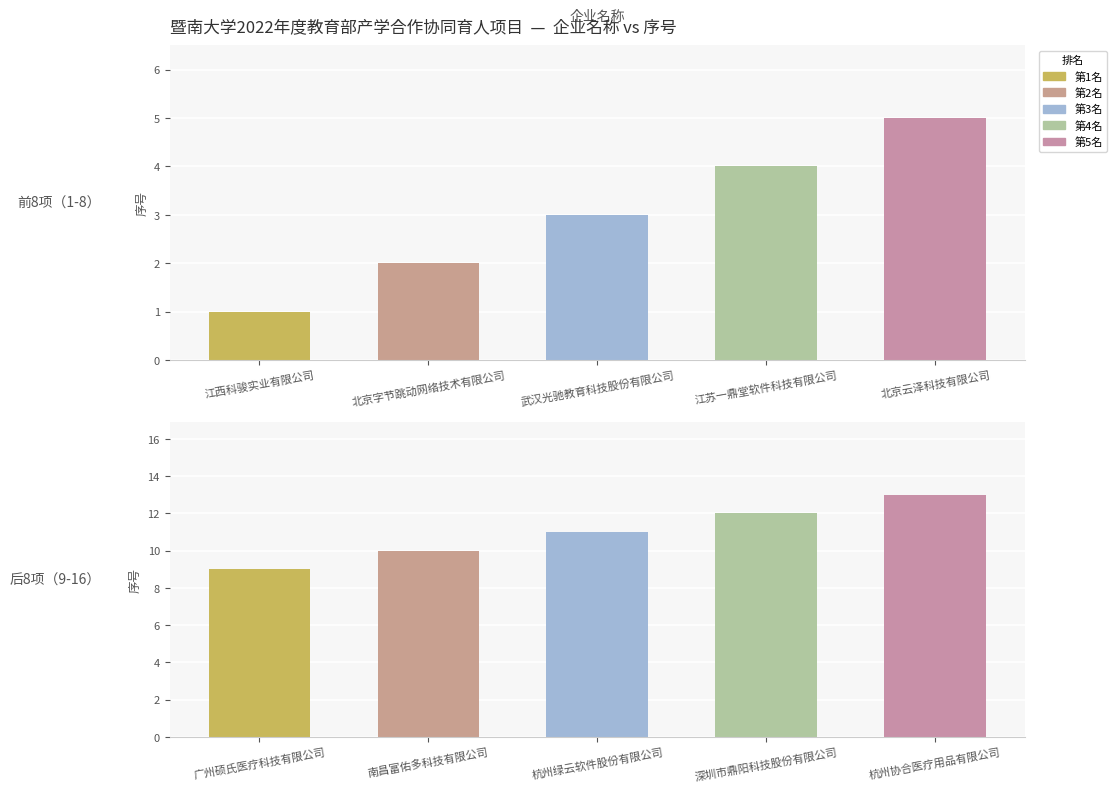

Does the chart contain any negative values?

No